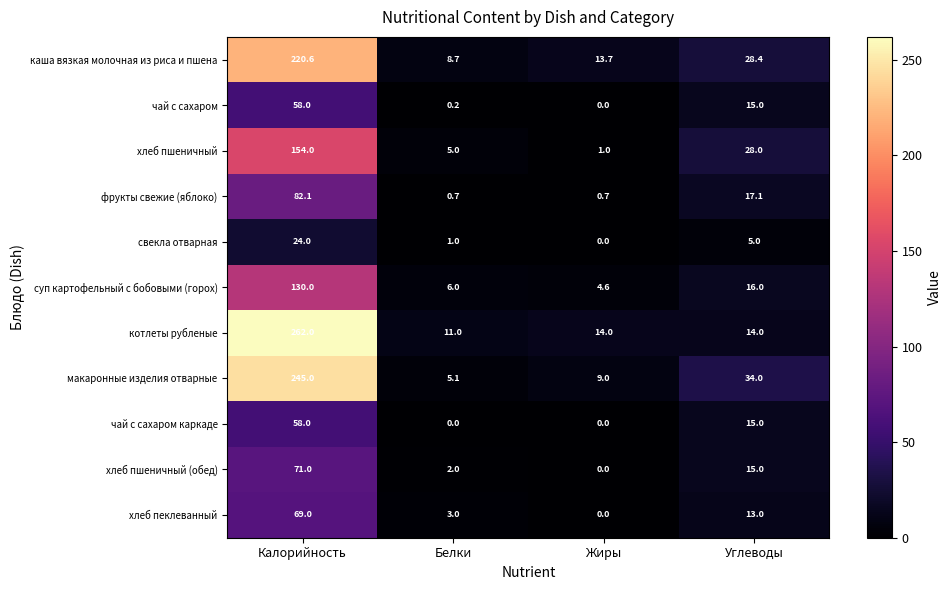

Which category has the highest value across all series?

Калорийность